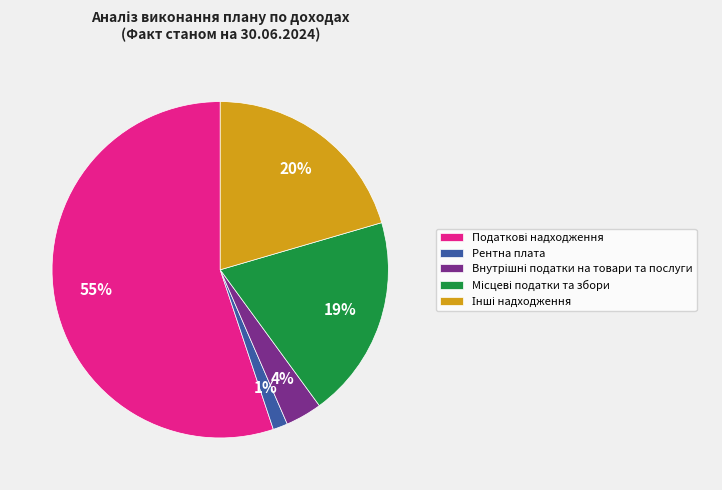

How many segments does this pie chart have?

5